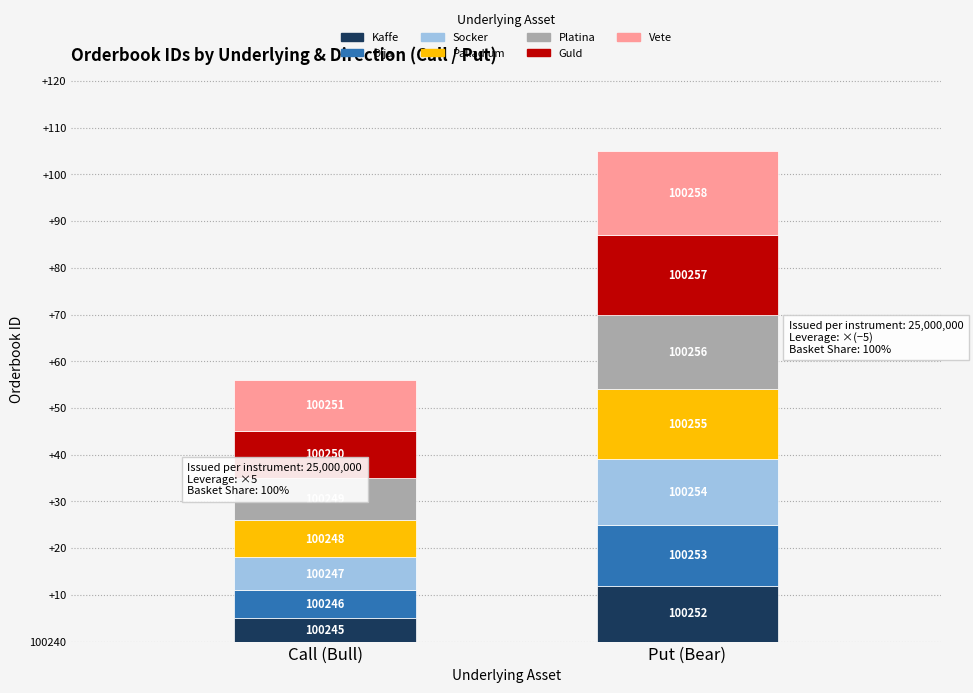

How many data points in Put (Bear) are less than 100255?

3